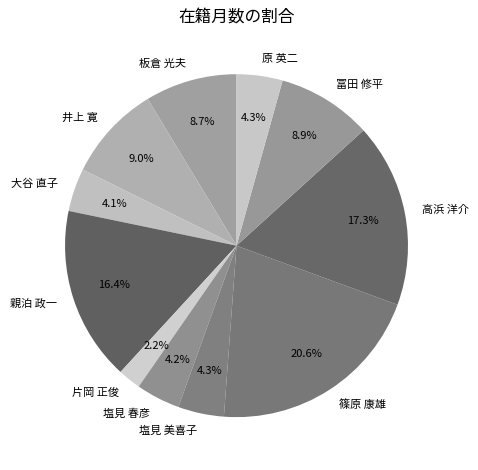

Is it true that 篠原 康雄 is 29% of the pie?

False